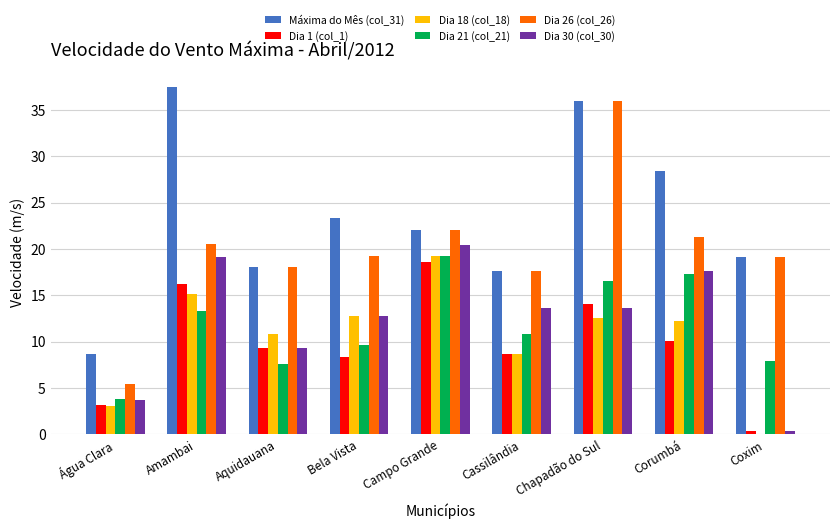

Which category has the highest value across all series?

Amambai